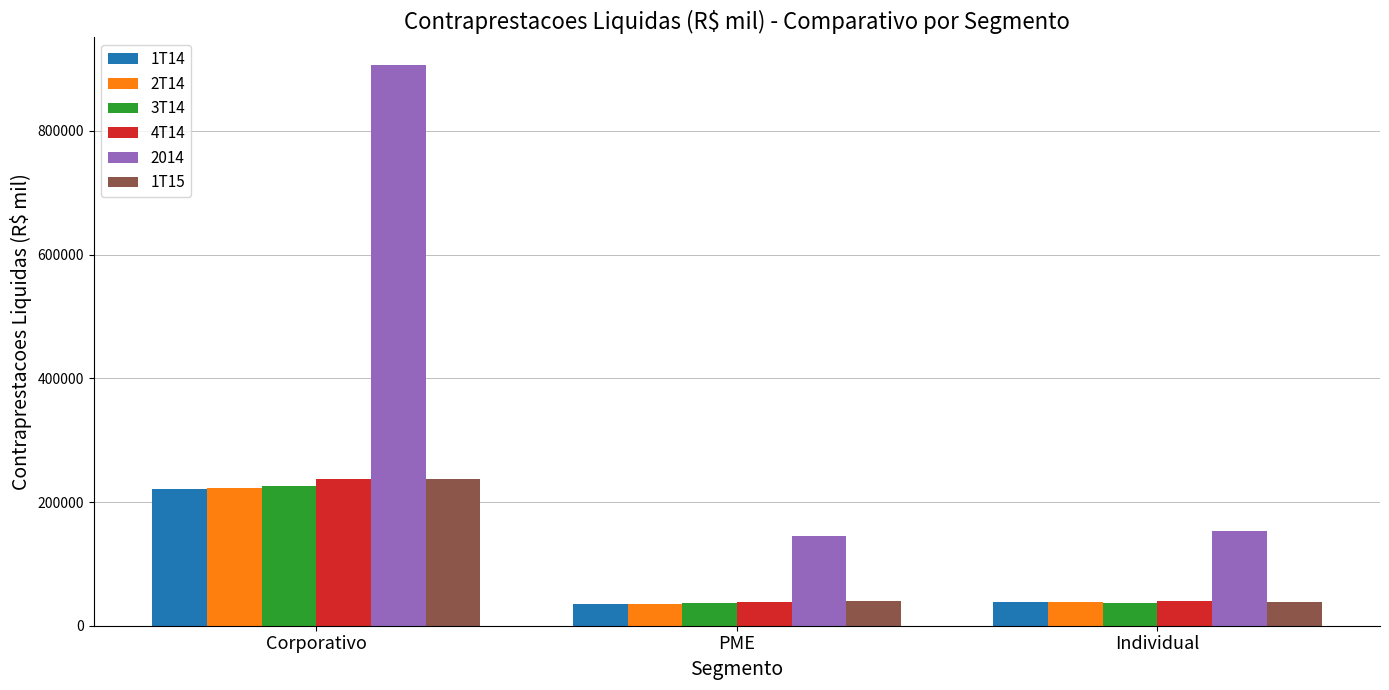

Which series has the largest range (max minus min)?

2014